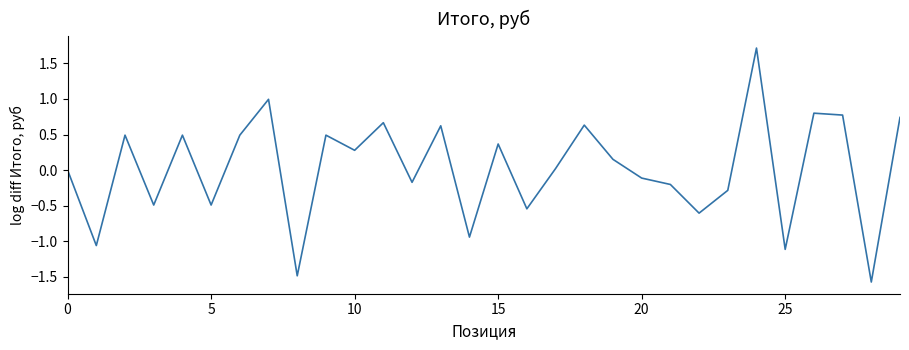

What is the difference between the maximum and minimum values?

3.3